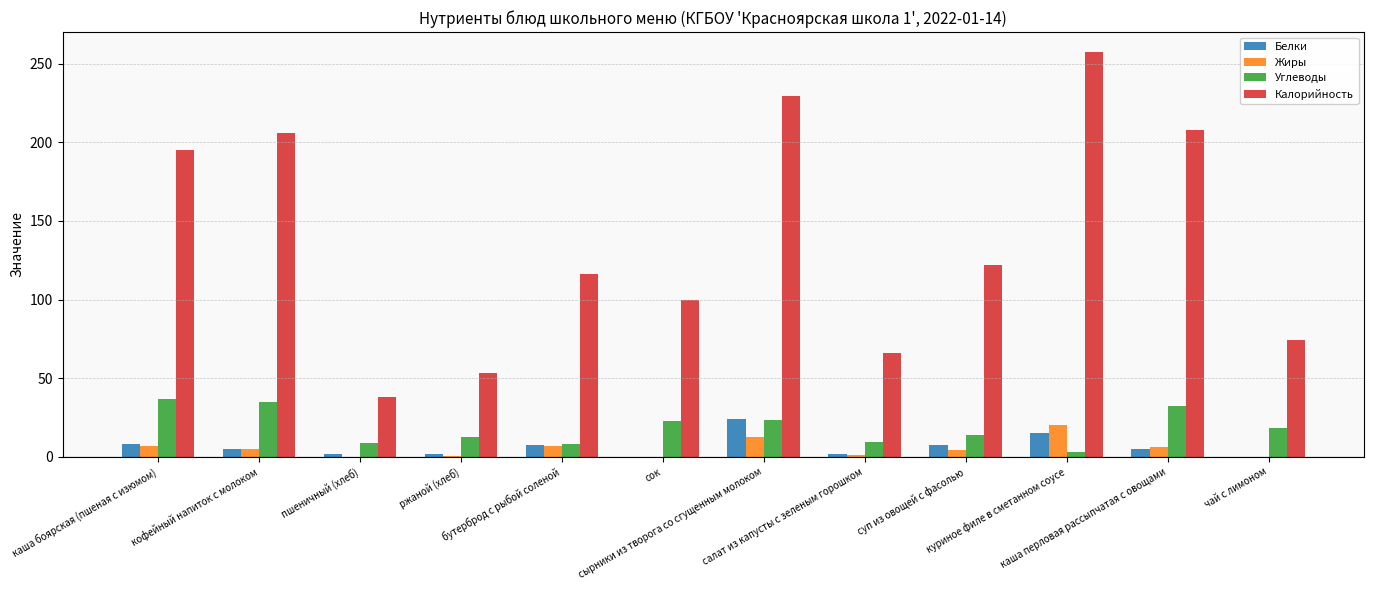

Between каша боярская (пшеная с изюмом) and пшеничный (хлеб), which series saw the biggest shift?

Калорийность